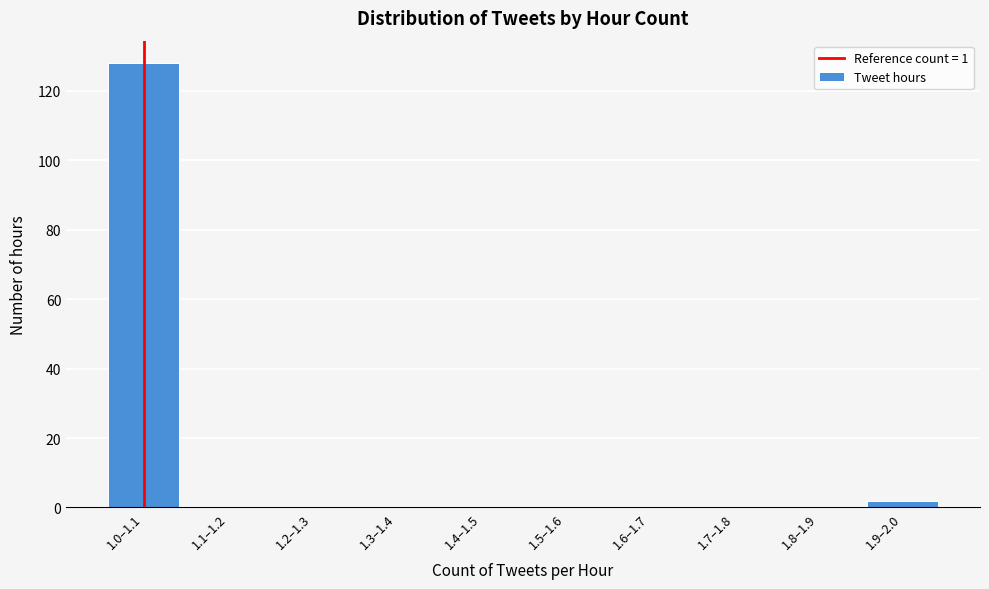

Reading left to right, transcribe all the data shown in this chart.

1.0–1.1=128	1.1–1.2=0	1.2–1.3=0	1.3–1.4=0	1.4–1.5=0	1.5–1.6=0	1.6–1.7=0	1.7–1.8=0	1.8–1.9=0	1.9–2.0=2